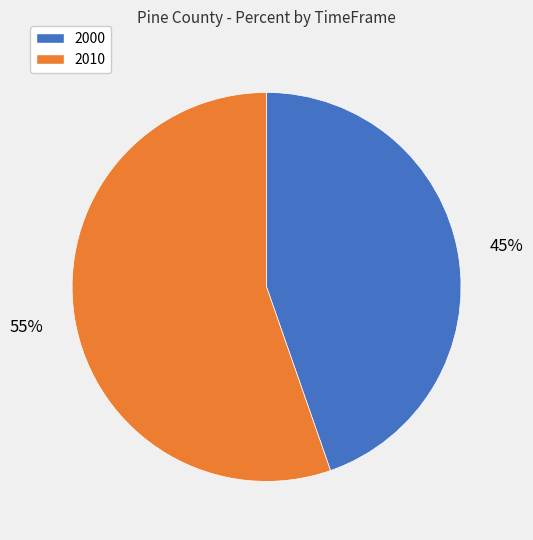

Between 2010 and 2000, which is larger?

2010